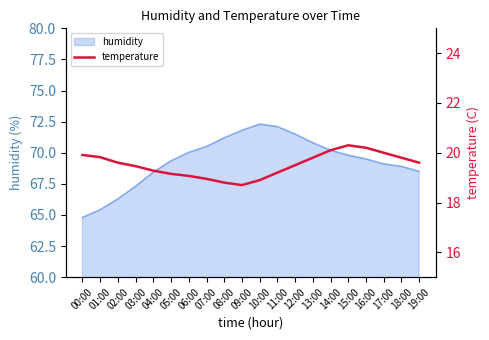

What is the difference between the values at 00:00 and 17:00?

0.1